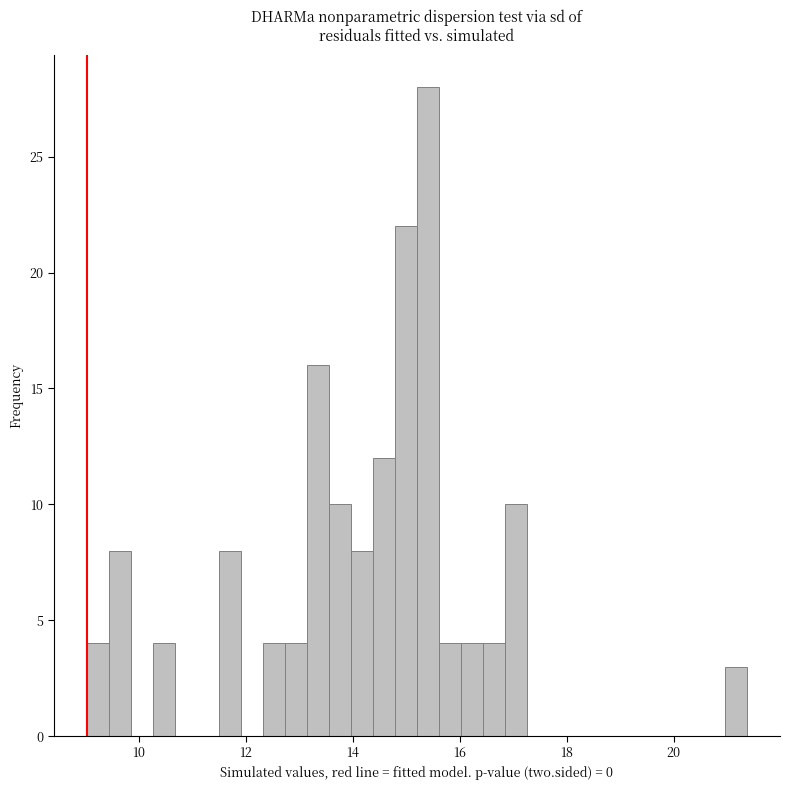

Read against the x-axis, roughly where is the centre of the tallest bar?

15.4